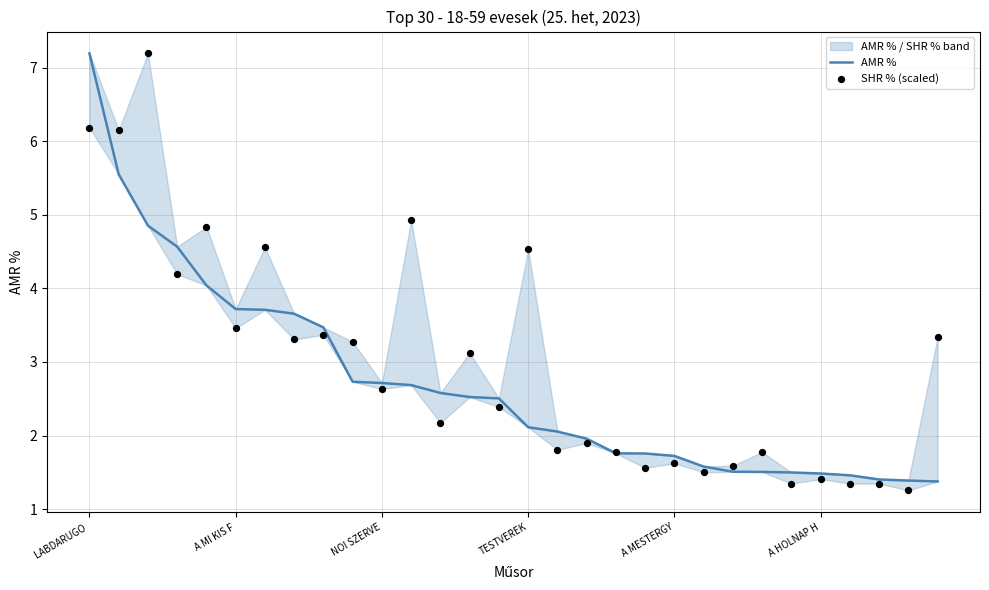

Is the value of SHR % (scaled) at 13 greater than the value of AMR % at 22?

Yes